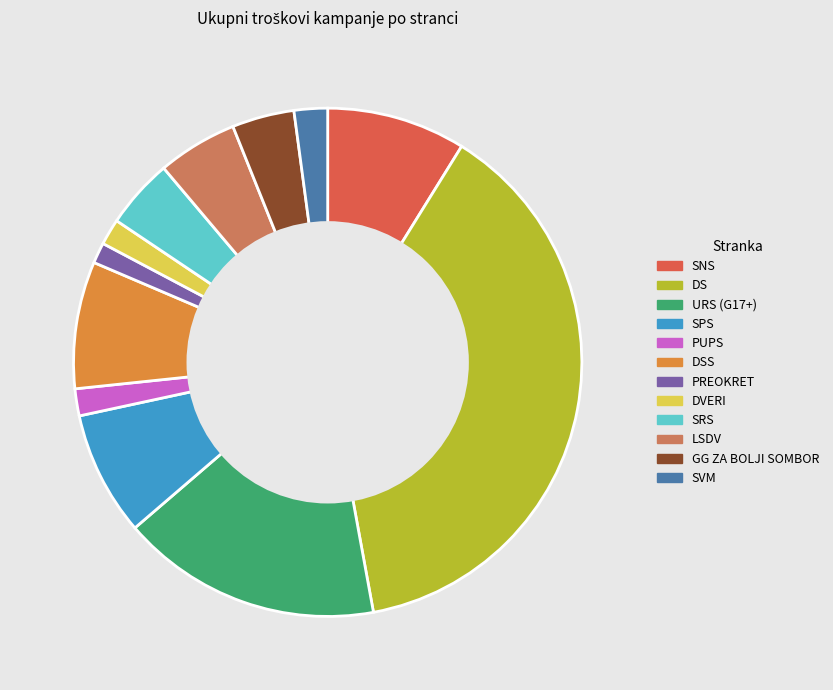

Which category has the biggest portion of the pie?

DS